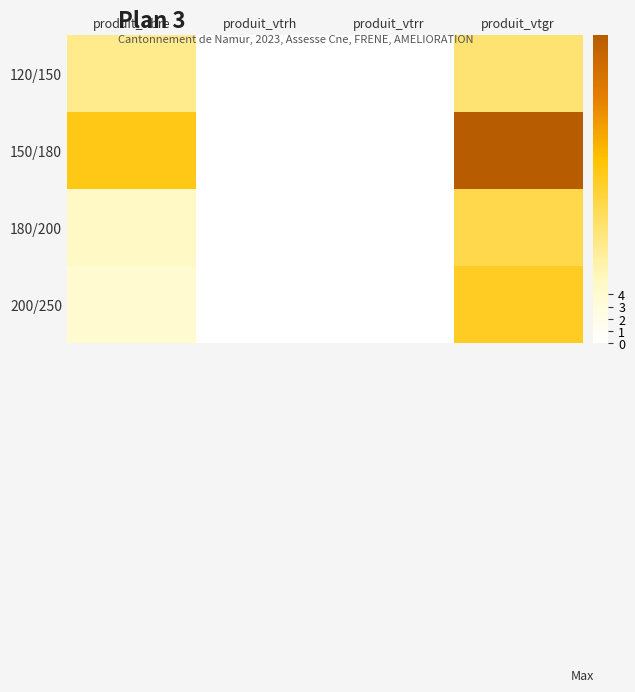

At how many categories does at least one series exceed 6?

2